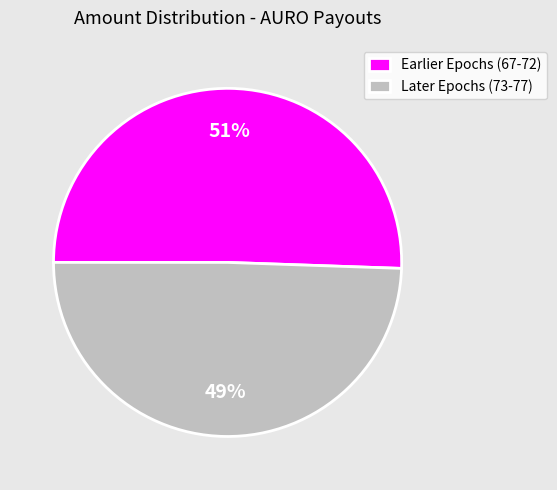

Combined, do Earlier Epochs (67-72) and Later Epochs (73-77) account for over 50%?

Yes